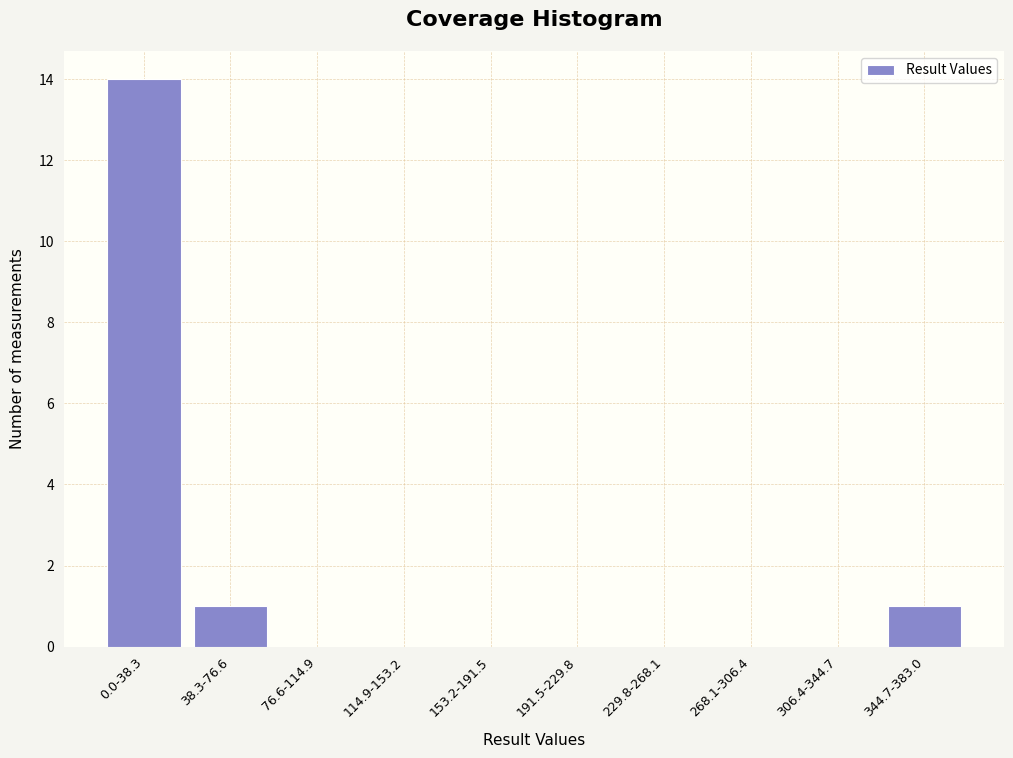

Reading left to right, what are all the values shown in this chart?

0.0-38.3=14	38.3-76.6=1	76.6-114.9=0	114.9-153.2=0	153.2-191.5=0	191.5-229.8=0	229.8-268.1=0	268.1-306.4=0	306.4-344.7=0	344.7-383.0=1